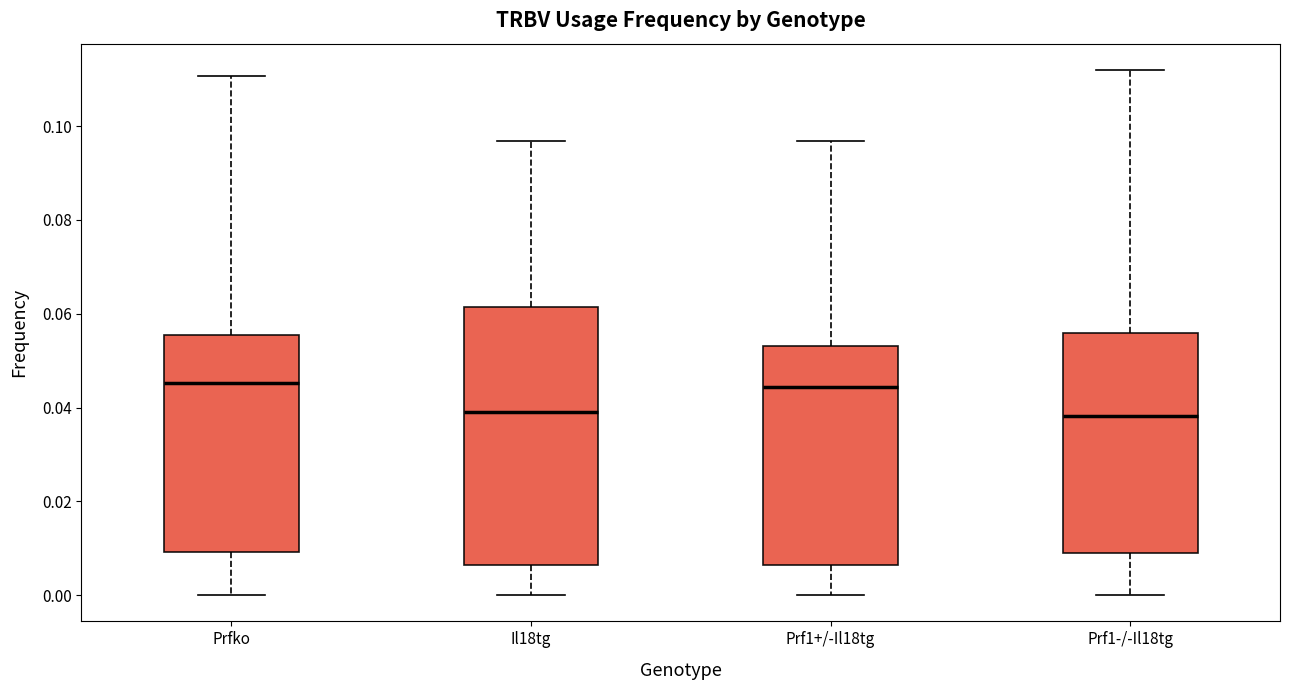

Where does the median line of the box for Prf1+/-Il18tg sit on the y-axis? The values are not printed on the chart, so give them approximately, as read against the axis.

0.044